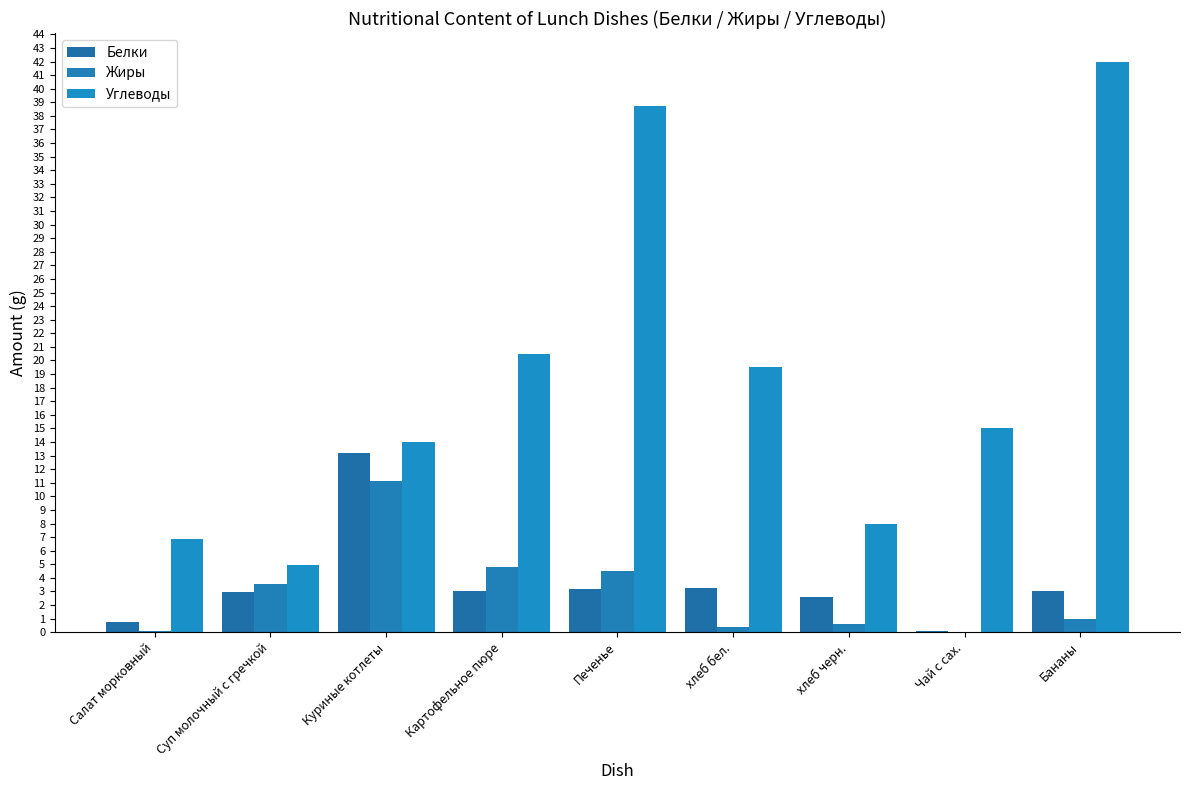

How many data points does each series have?

9